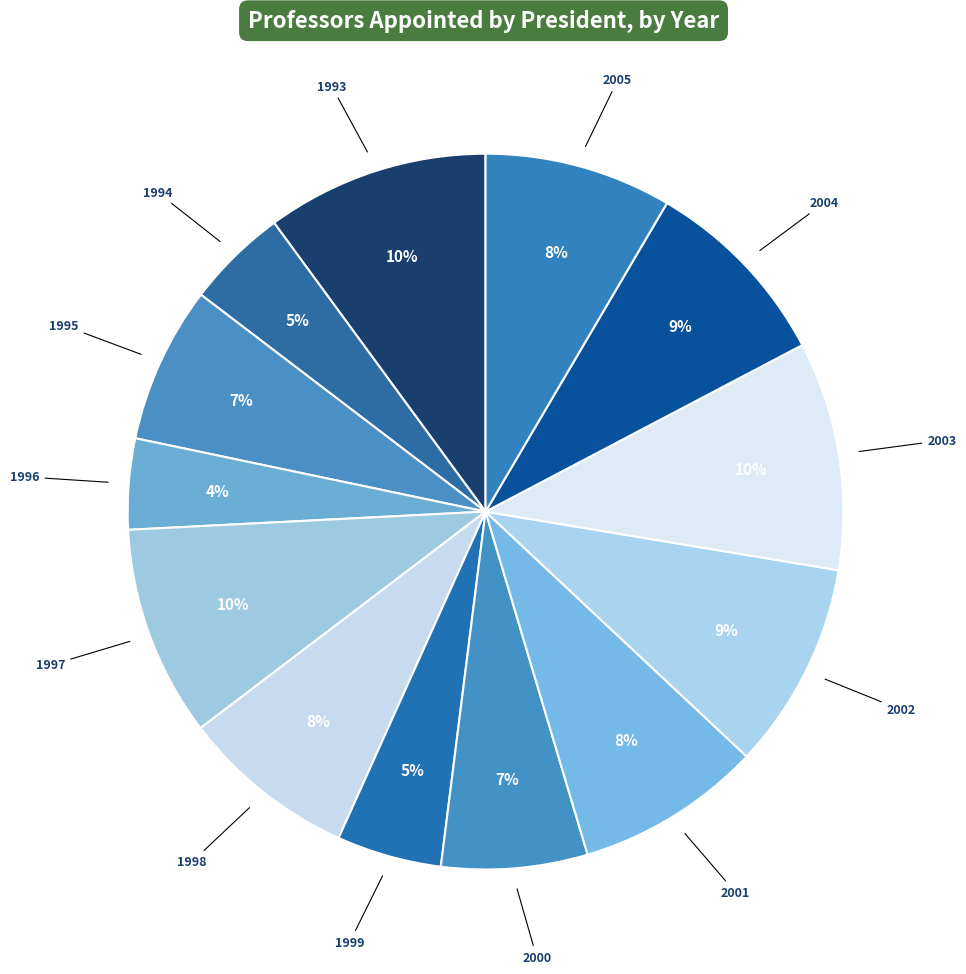

Is there any slice that represents more than half of the pie?

No